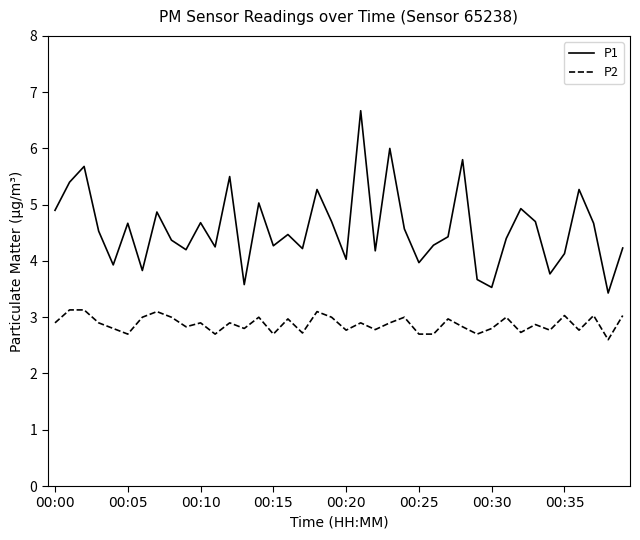

What is the difference between the maximum and minimum values in the P1 series?

3.2